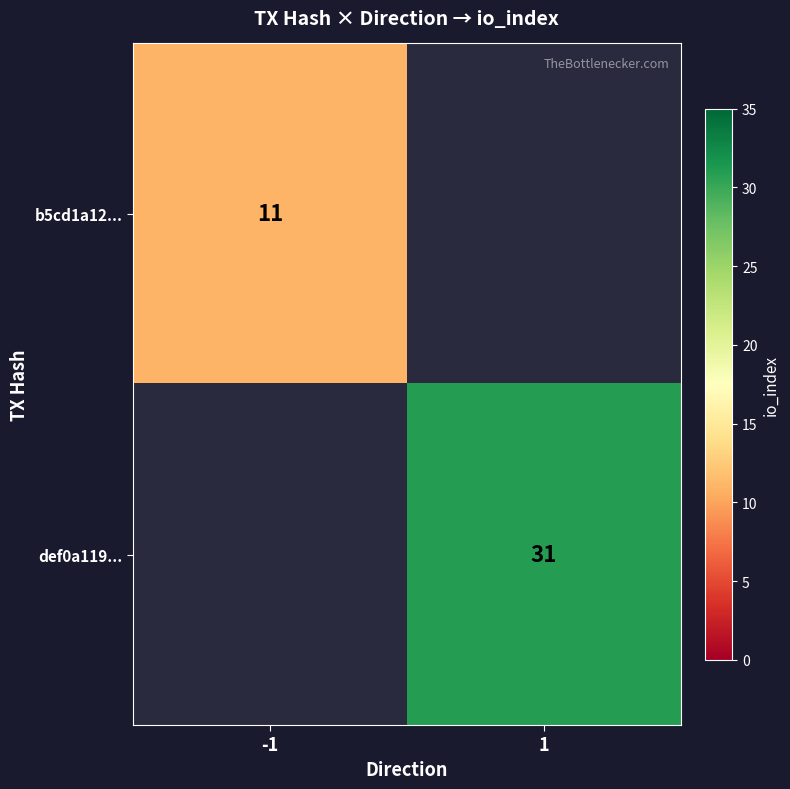

The b5cd1a12... series shows 4.6 at -1. True or false?

False